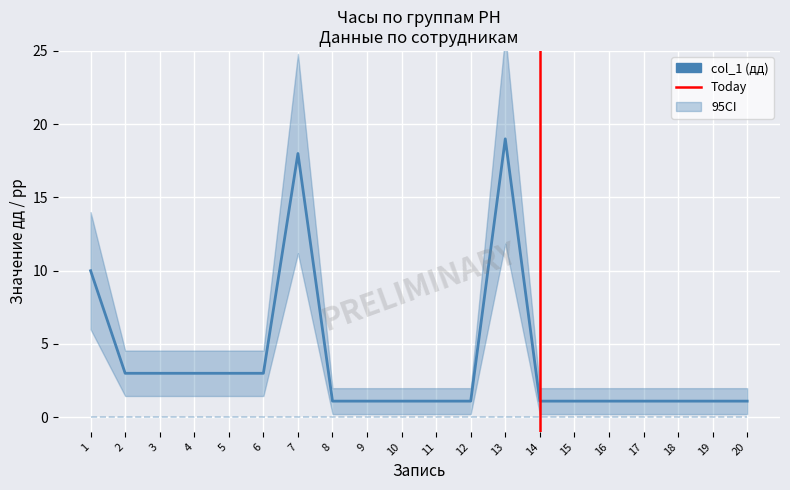

Approximately how many times larger is the value at 11 compared to 3?

0.4